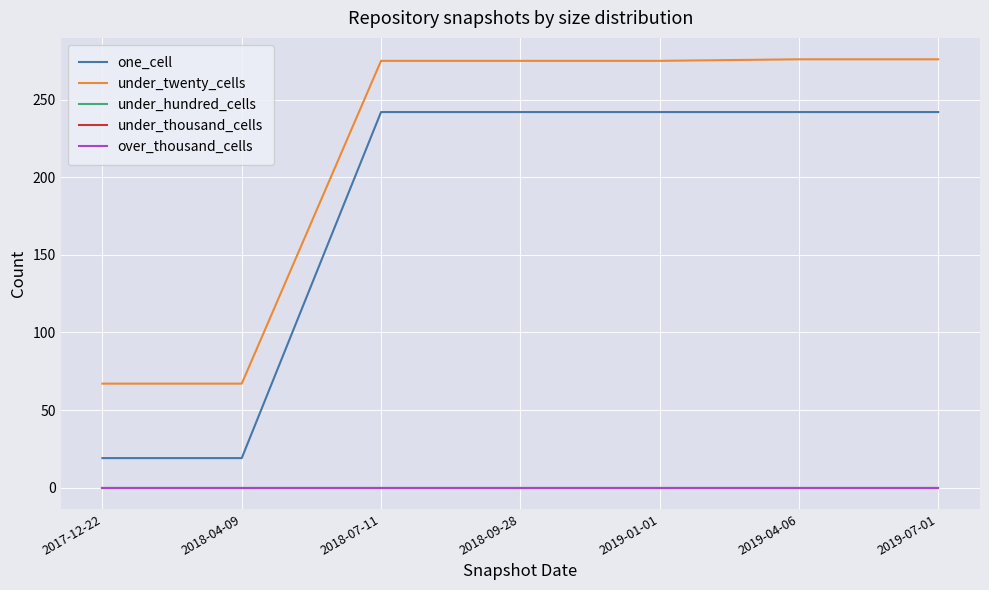

True or false: one_cell and under_hundred_cells intersect in this chart.

False